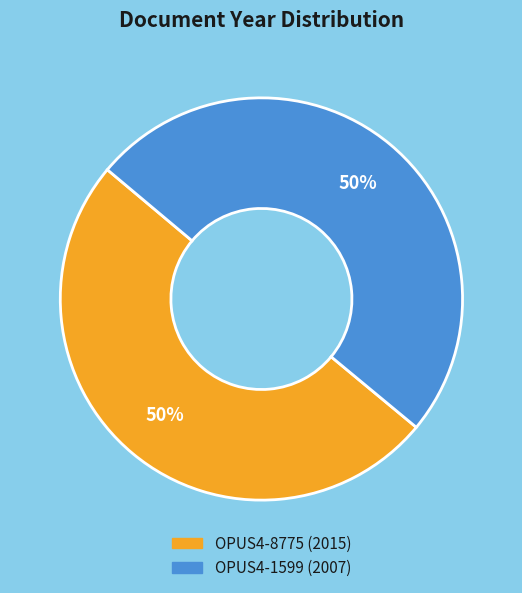

Count the number of slices in the pie.

2